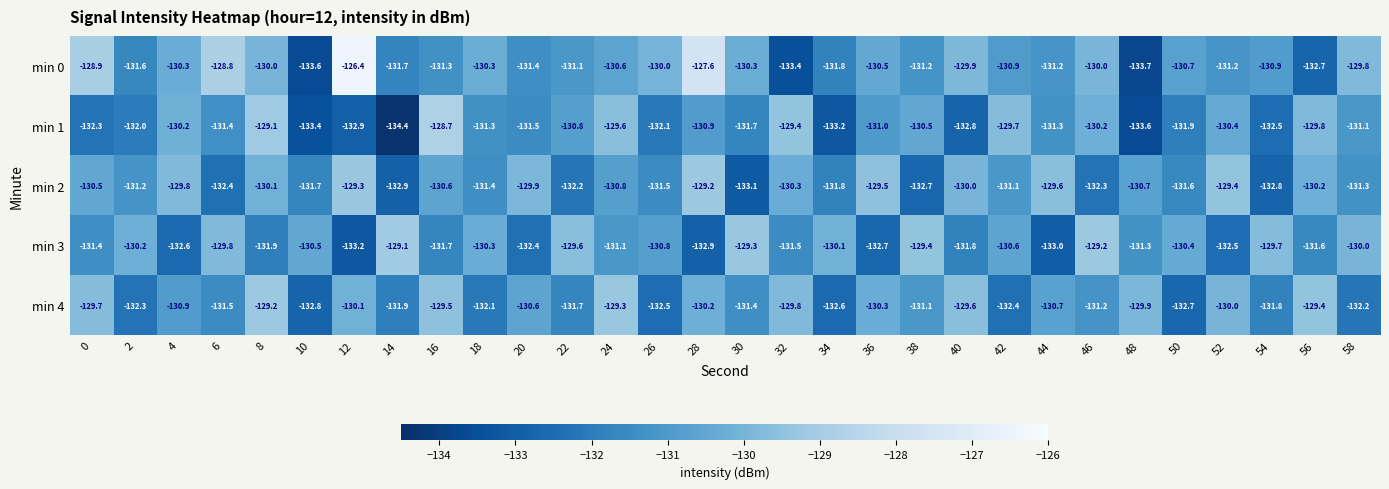

What is the difference between the maximum and second lowest values in the min 4 series?

3.5